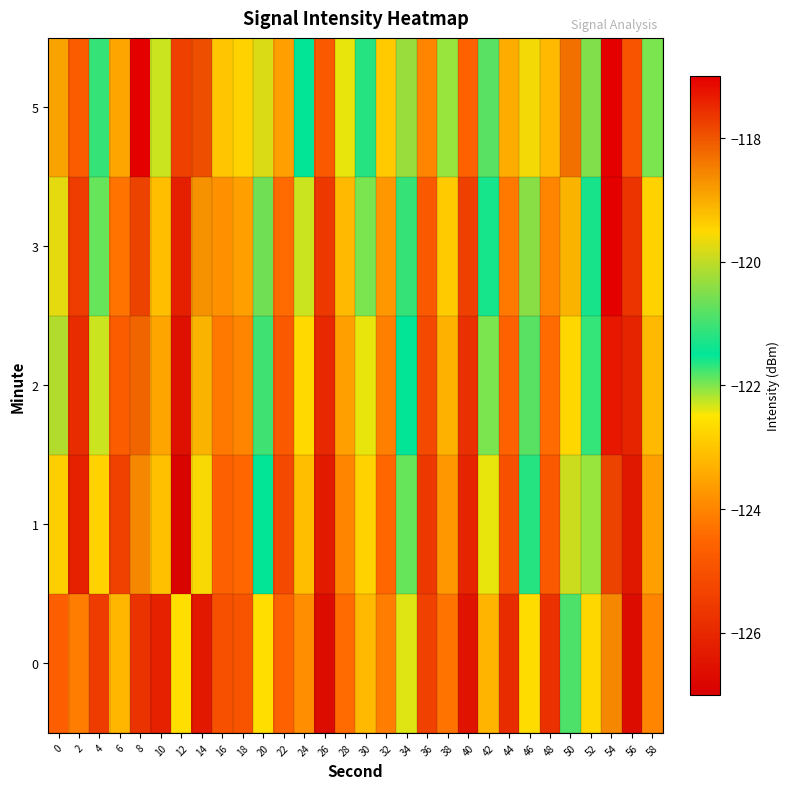

List the series in order of their peak value, lowest first.

0, 1, 2, 3, 5